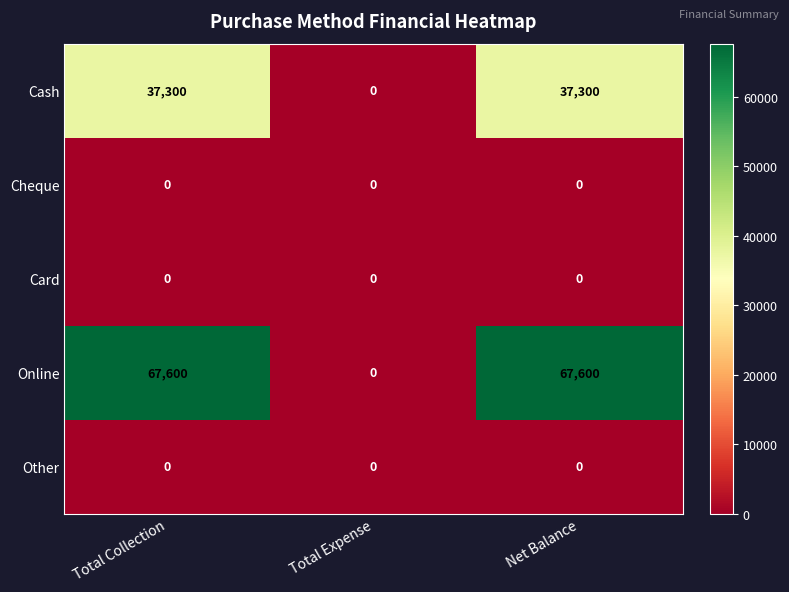

What is the spread (max minus min) of values at Net Balance?

67600